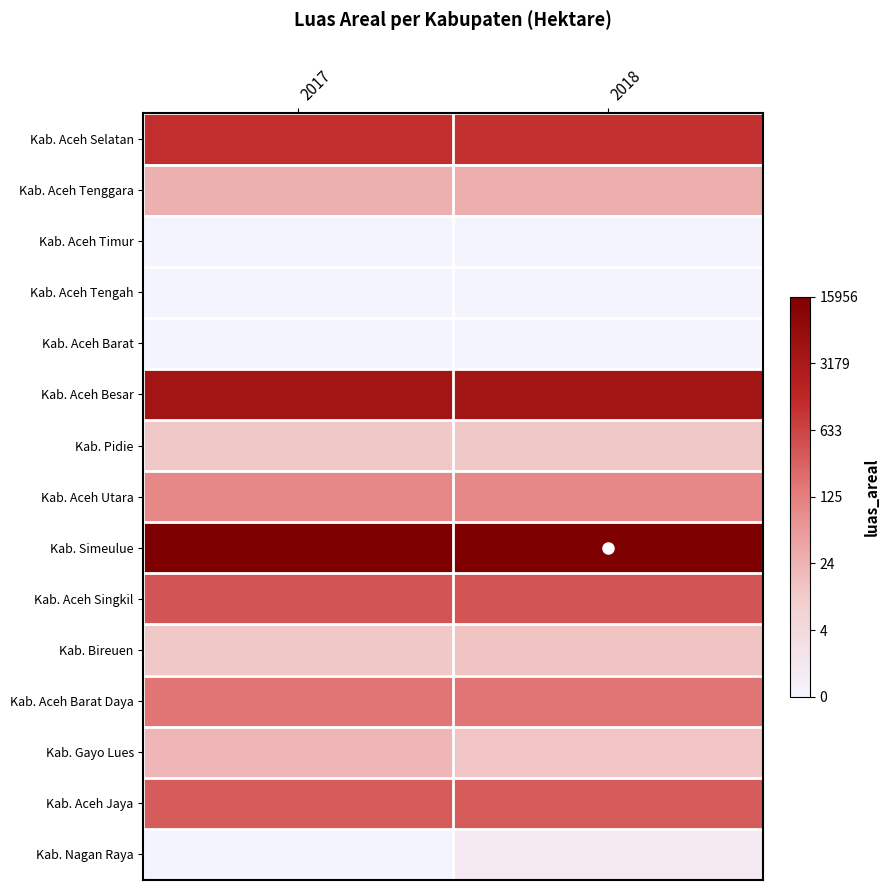

Which series has the widest spread of values?

Kab. Nagan Raya